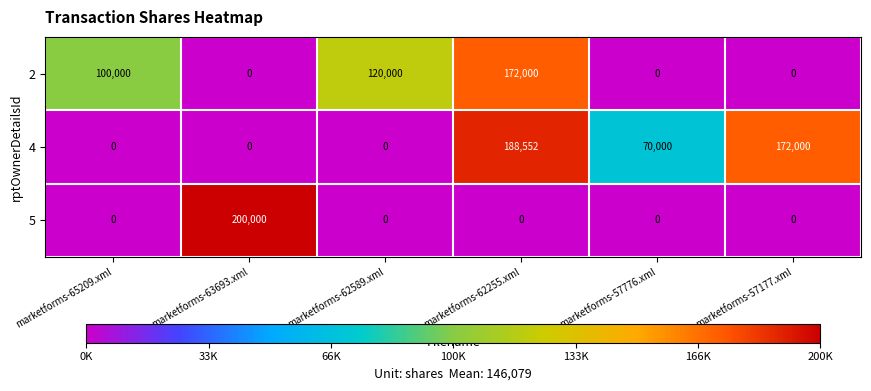

Which series has the largest range (max minus min)?

5